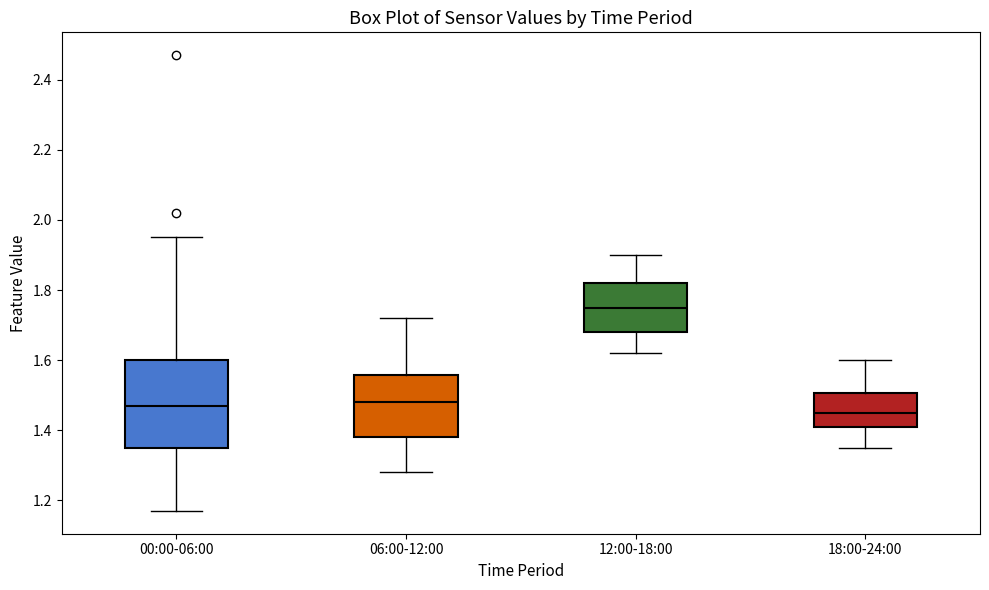

Which box's median line is the lowest?

18:00-24:00